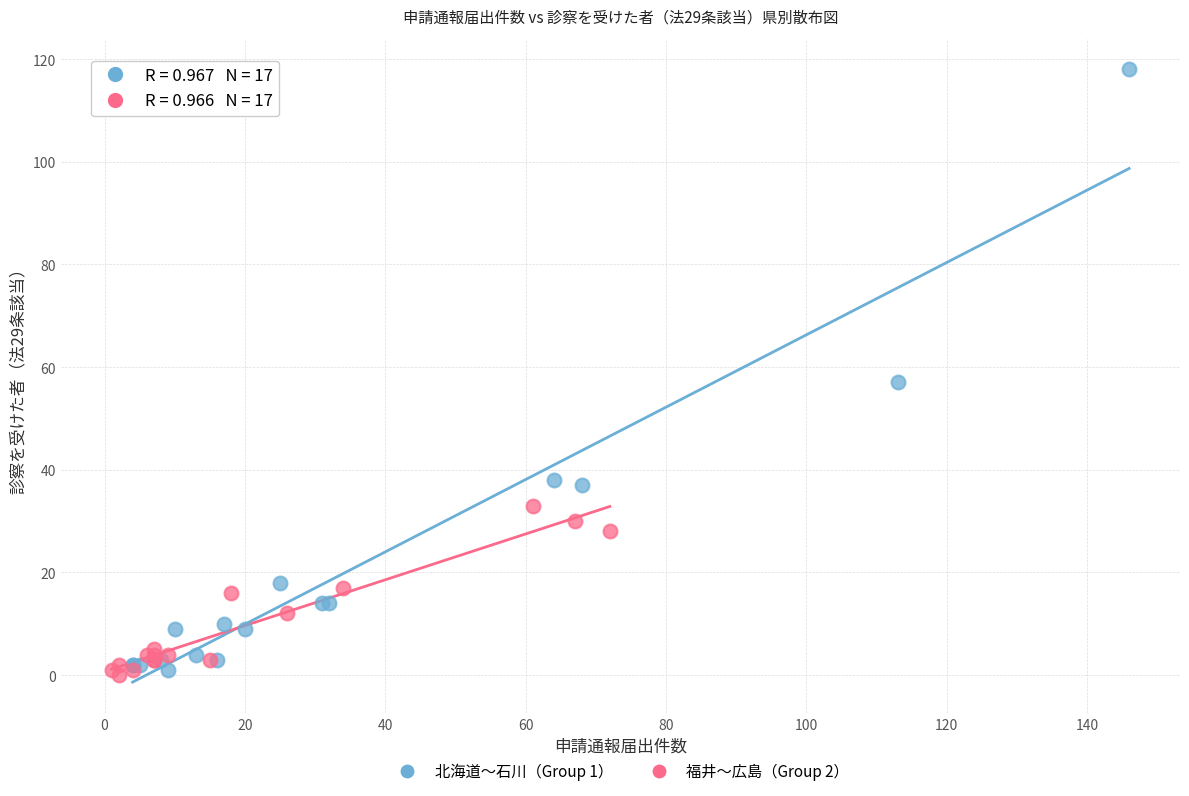

What are all the series names shown in the legend?

北海道〜石川（Group 1）, 福井〜広島（Group 2）